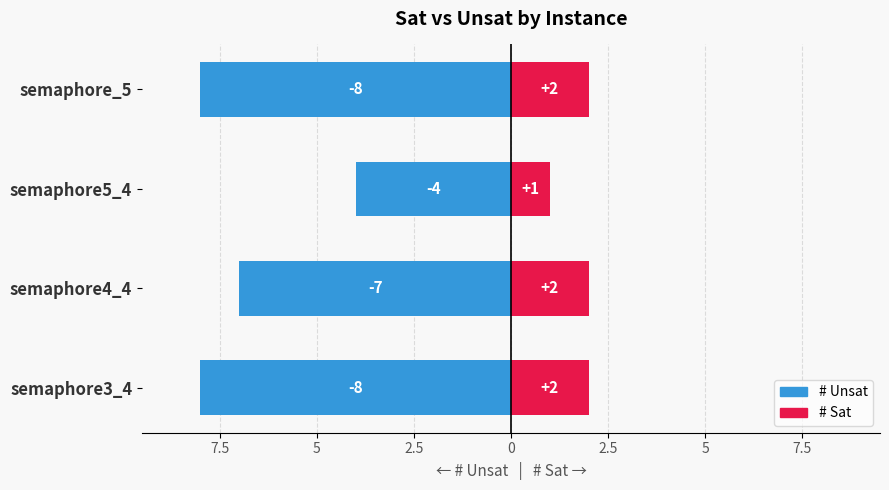

How many groups of bars are there?

4